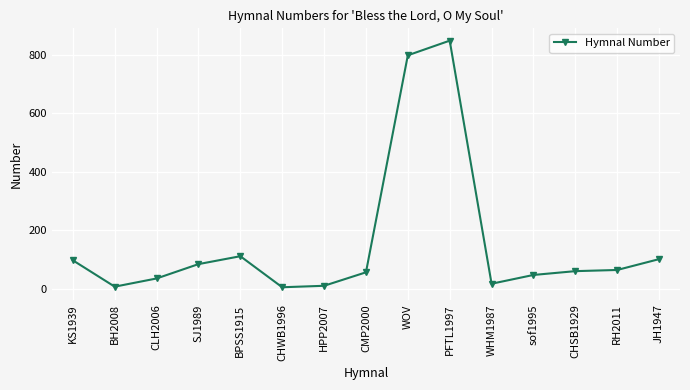

True or false: the data shows 98 at KS1939.

True